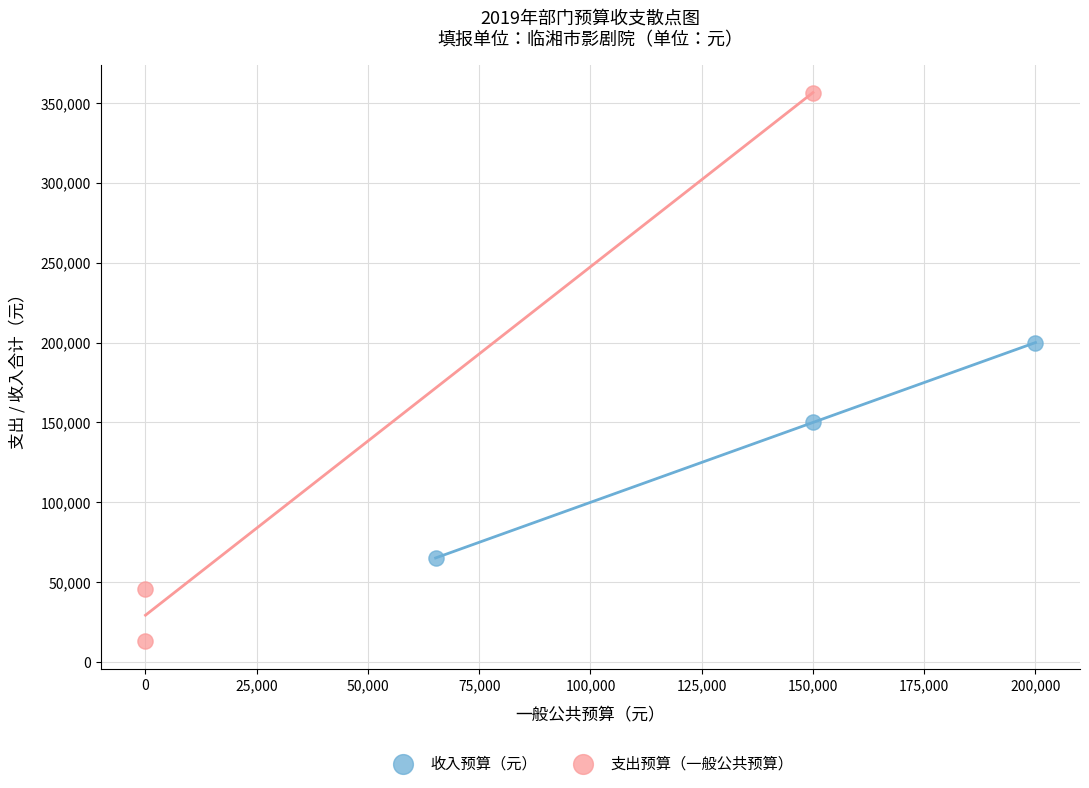

Which series reaches the maximum Y coordinate?

支出预算（一般公共预算）